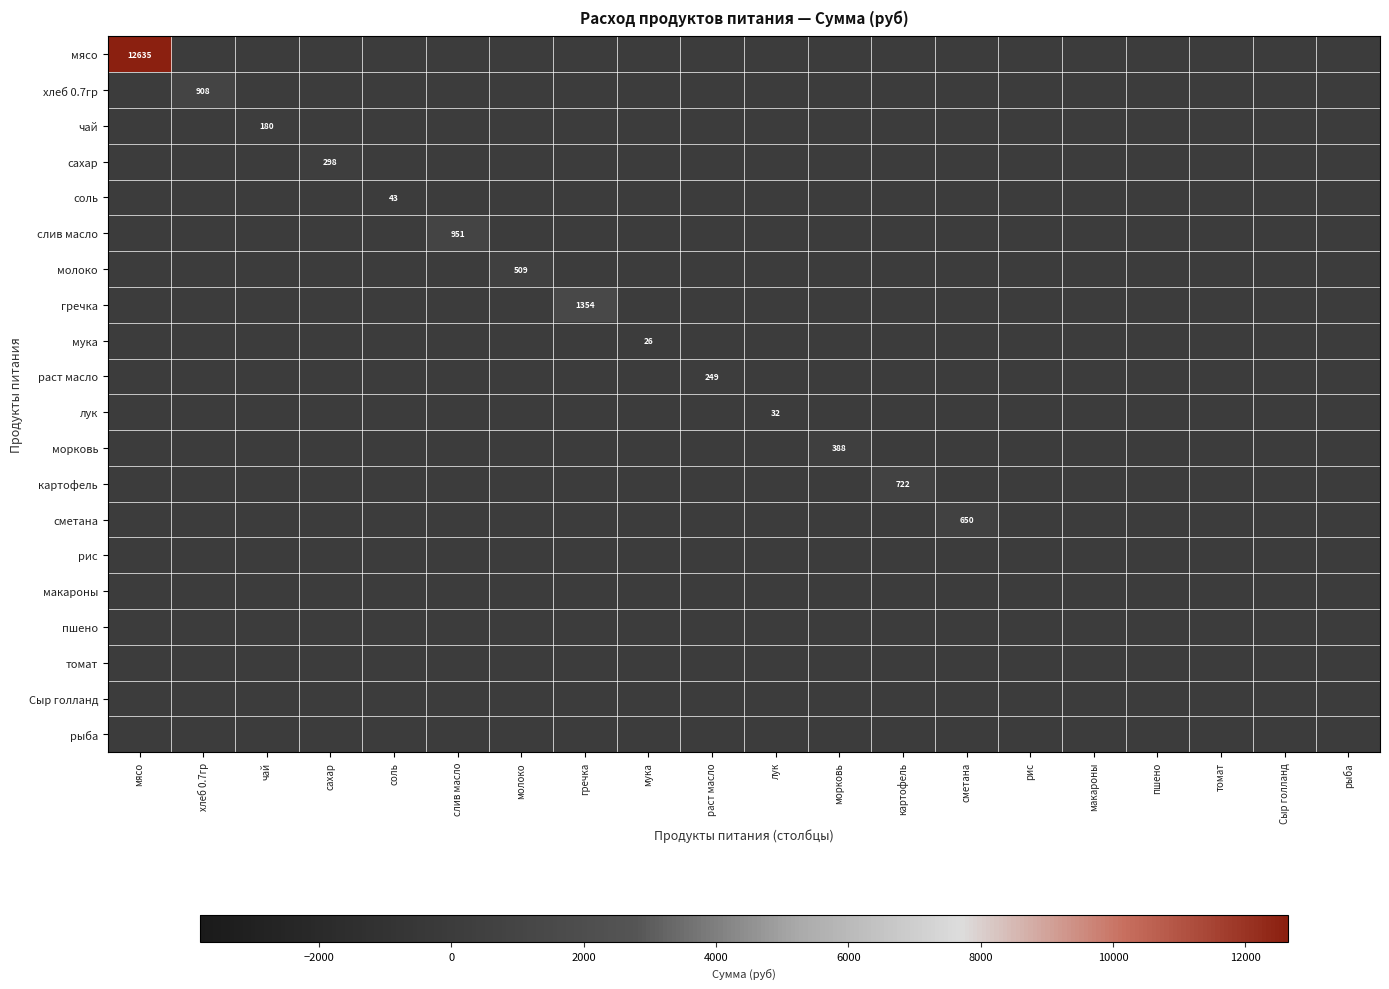

At сахар, list the series in order from smallest to largest.

мясо, хлеб 0.7гр, чай, соль, слив масло, молоко, гречка, мука, раст масло, лук, морковь, картофель, сметана, рис, макароны, пшено, томат, Сыр голланд, рыба, сахар